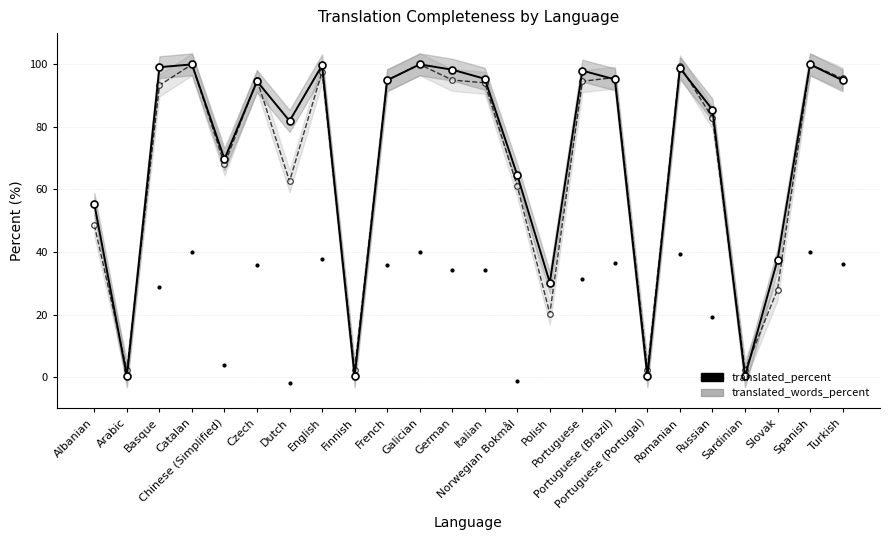

Rank the series at Czech from lowest to highest value.

translated_chars_percent (shifted), translated_percent, translated_words_percent